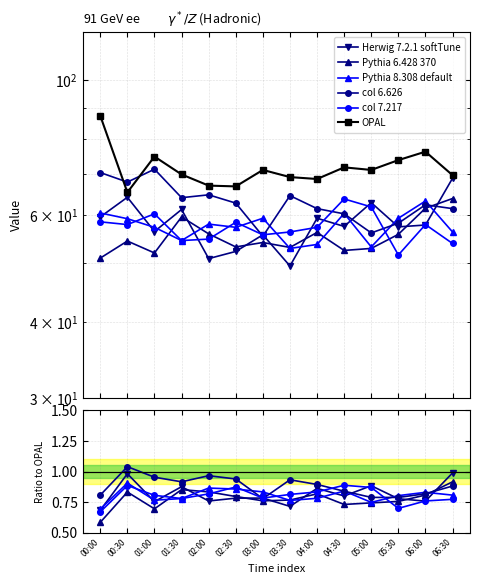

What are all the series names shown in the legend?

Herwig 7.2.1 softTune, Pythia 6.428 370, Pythia 8.308 default, col 6.626, col 7.217, OPAL